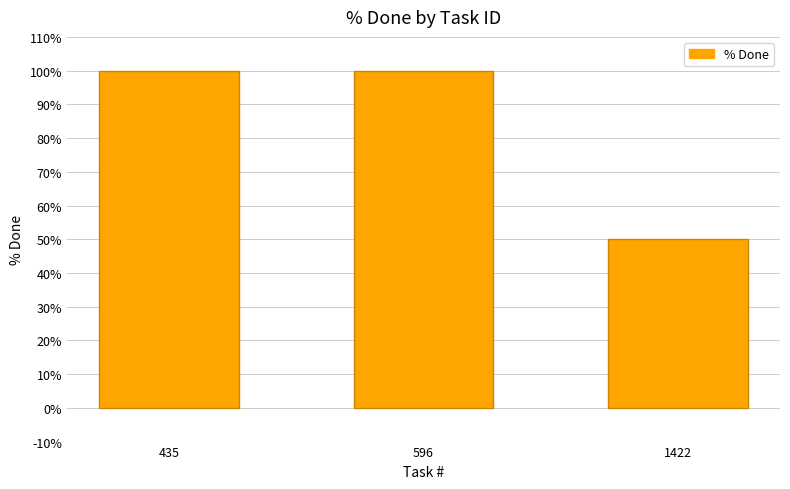

Is it true that the value at 596 is 100?

True